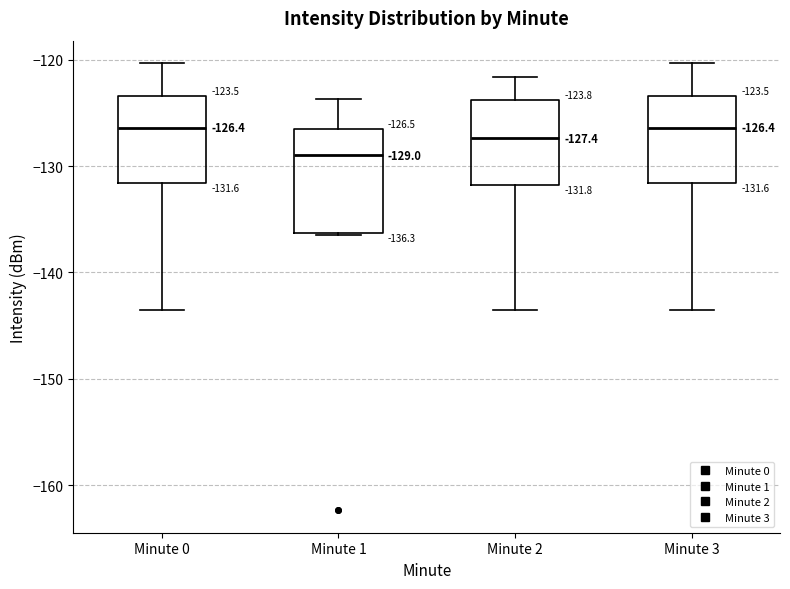

Which box has the lowest median line?

Minute 1